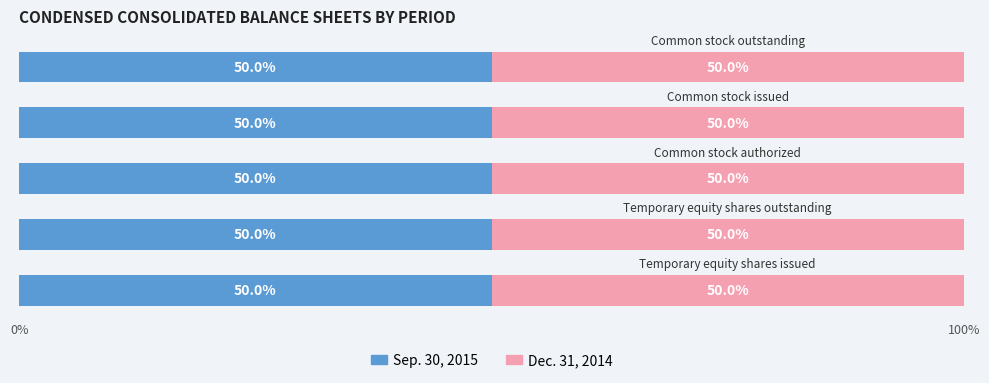

The Dec. 31, 2014 series shows 425000000 at Common stock authorized. True or false?

True